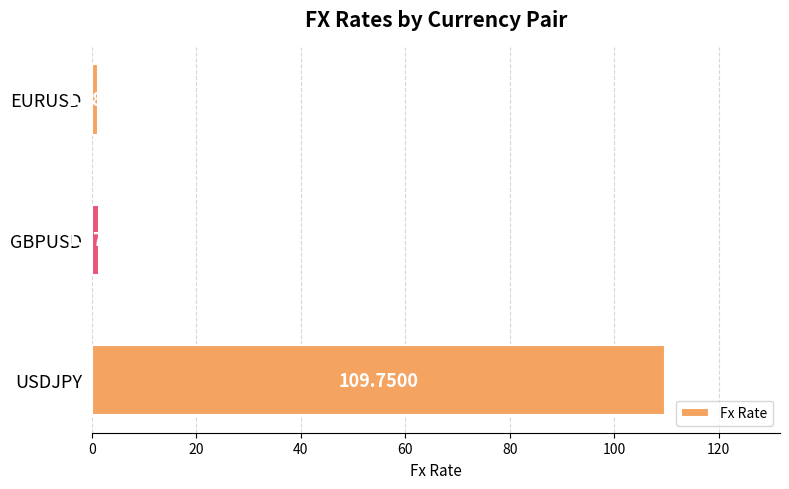

What is the difference between the values at USDJPY and EURUSD?

108.6